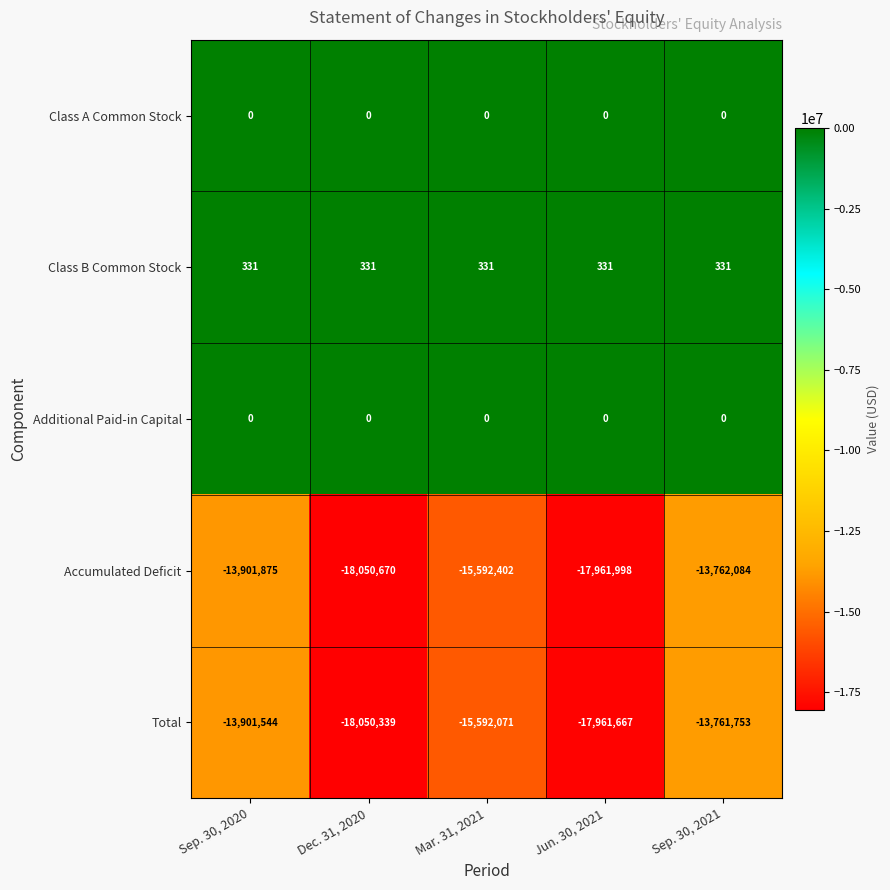

What is the spread (max minus min) of values at Dec. 31, 2020?

18051001